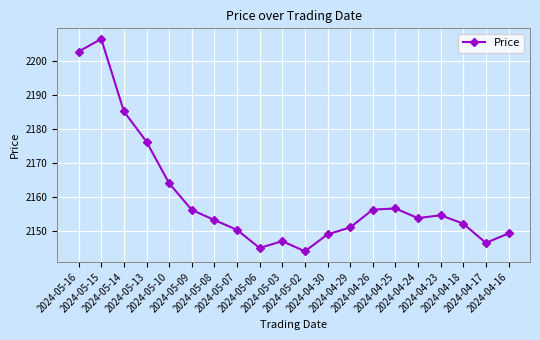

What is the change in value from 2024-05-14 to 2024-04-16?

-35.8